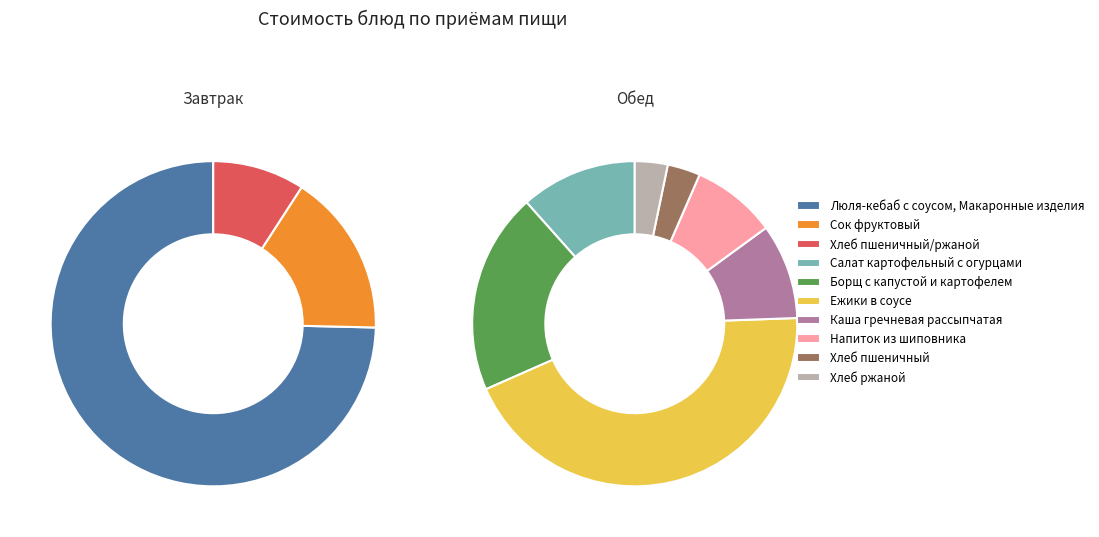

How many slices are in this pie chart?

10